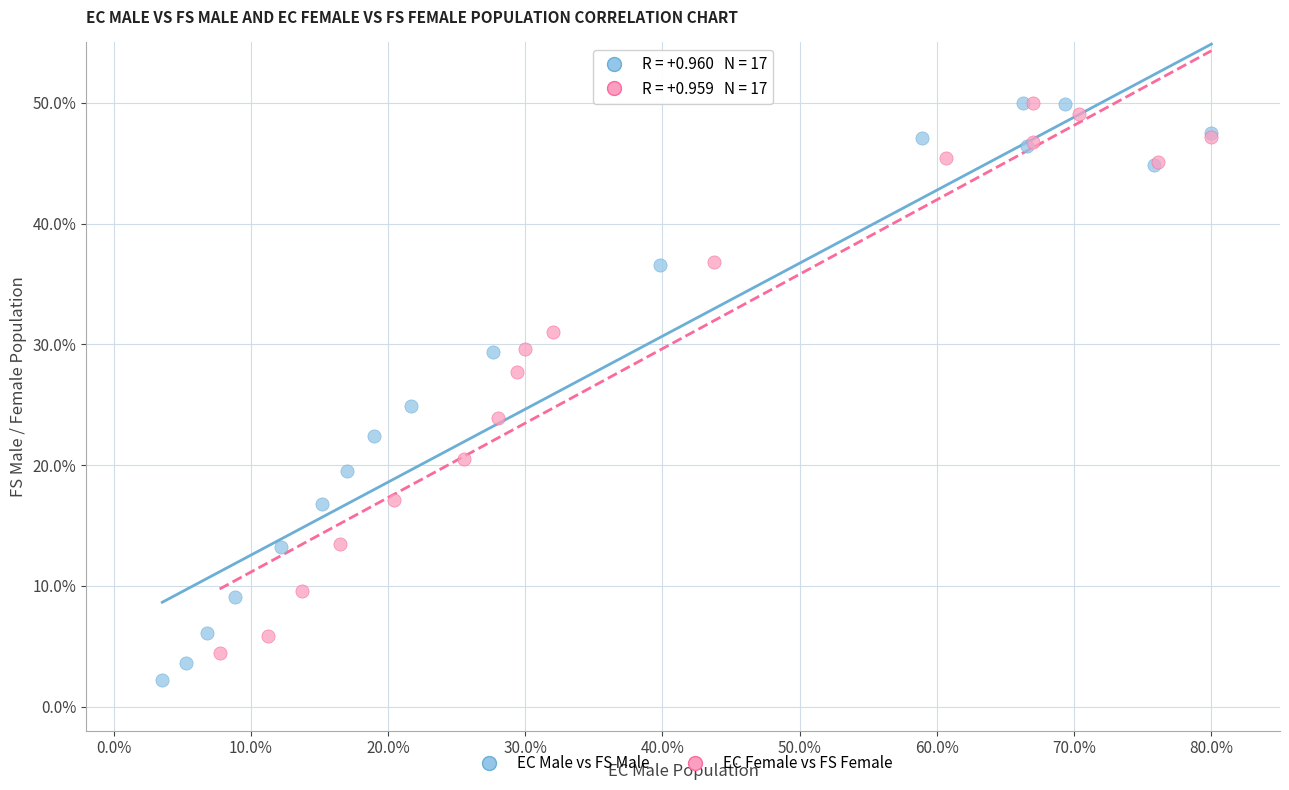

What are all the series names shown in the legend?

EC Male vs FS Male, EC Female vs FS Female